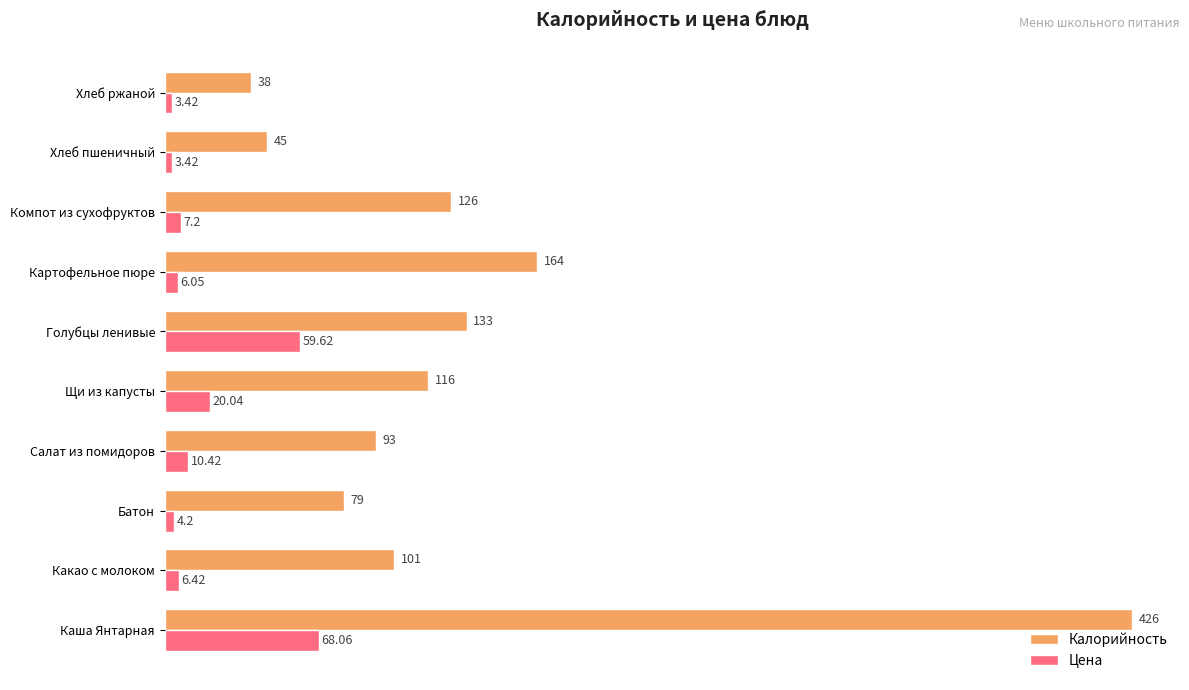

What is the average value of the Цена series?

18.9